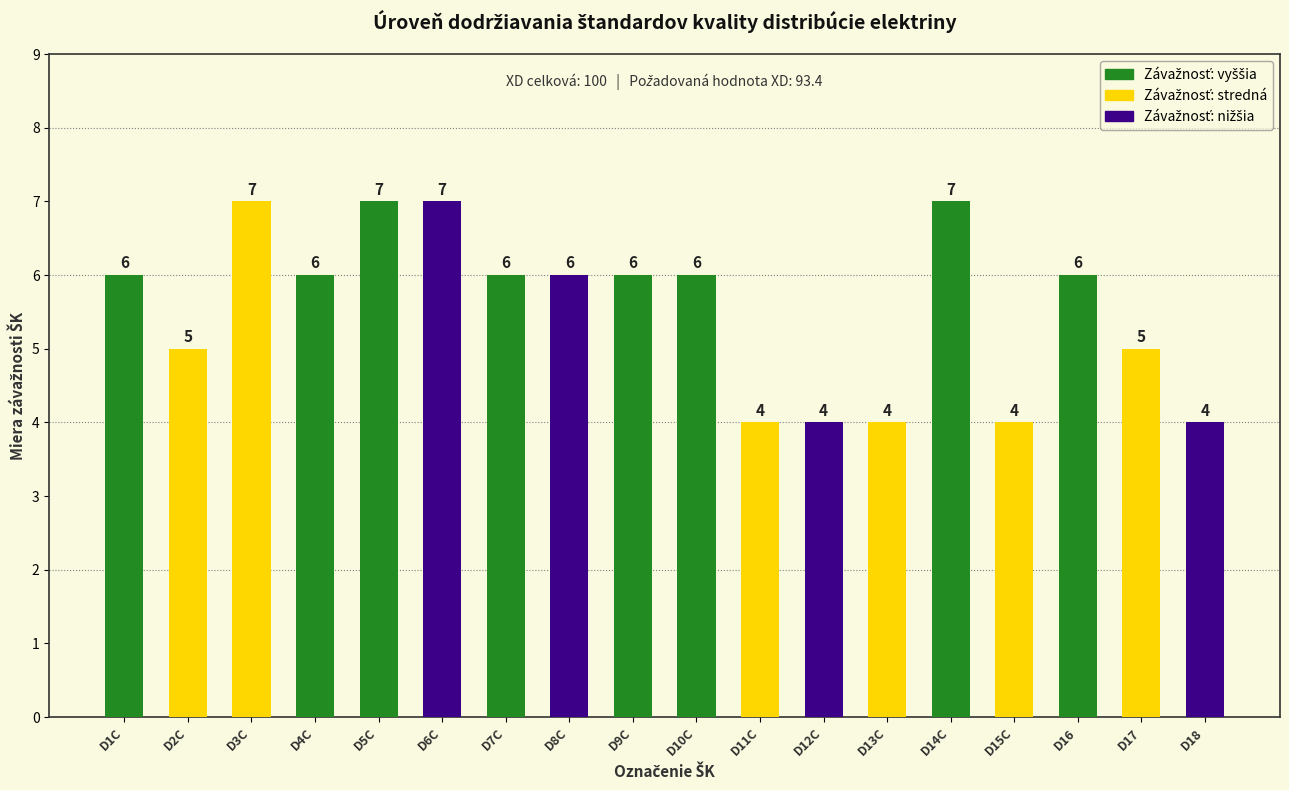

Are the bars horizontal?

No